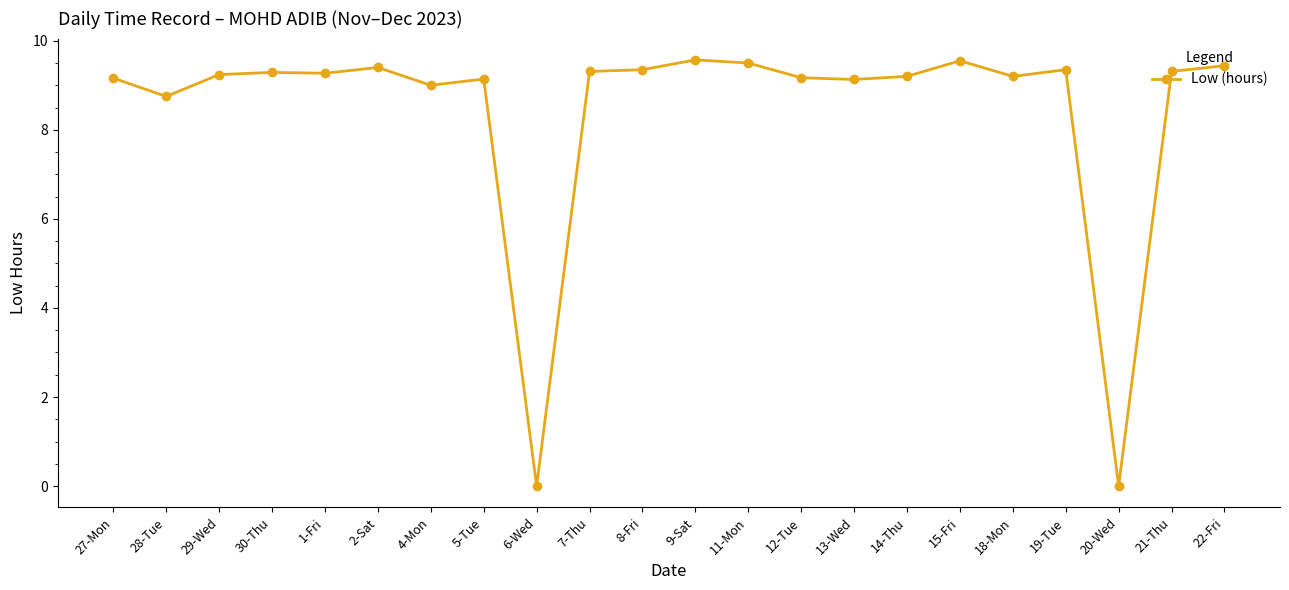

What is the label of the 16th point from the right?

4-Mon